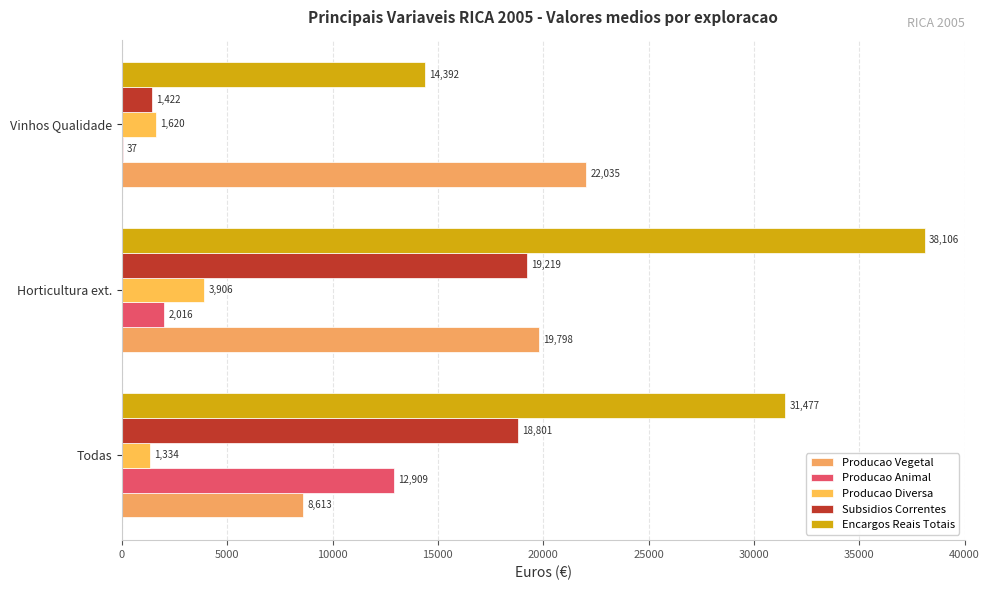

How many data points does each series have?

3